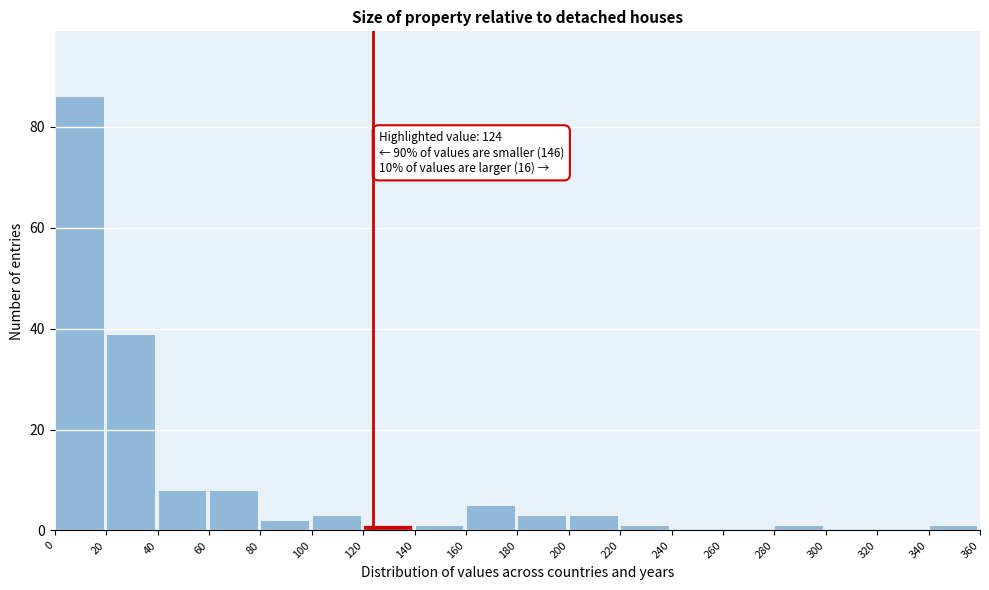

Over which range of the x-axis is the bar tallest?

0 to 20